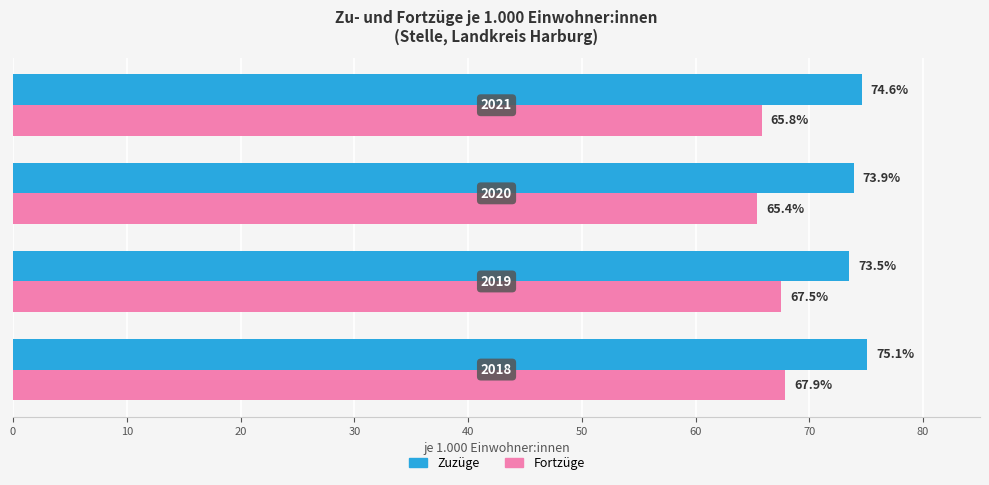

Rank the series by their average value, from lowest to highest.

Fortzüge, Zuzüge